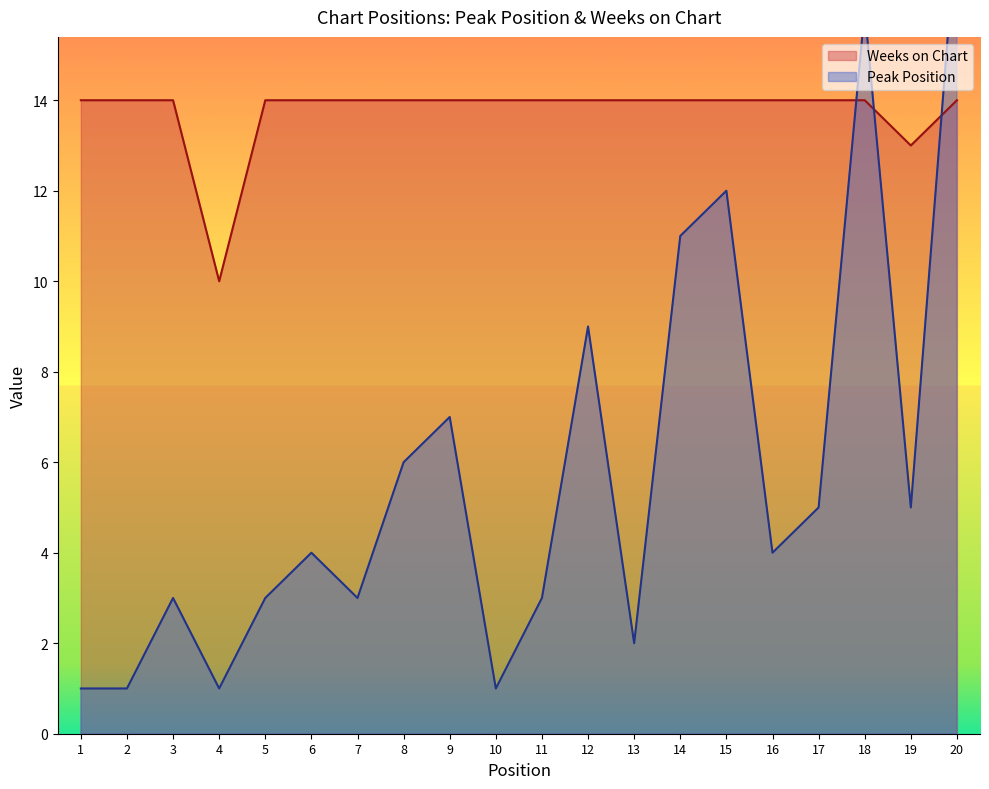

What is the highest value of the Peak Position series?

18